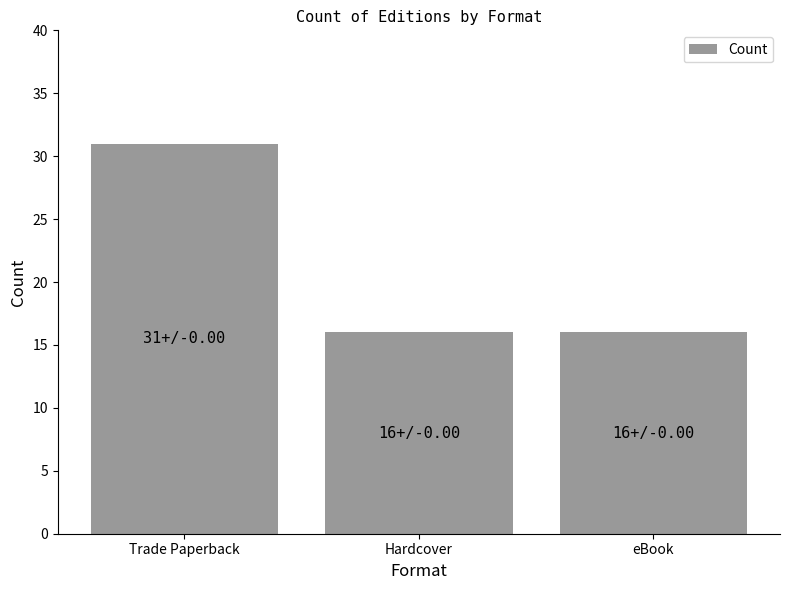

What is the sum of the values at Trade Paperback and Hardcover?

47